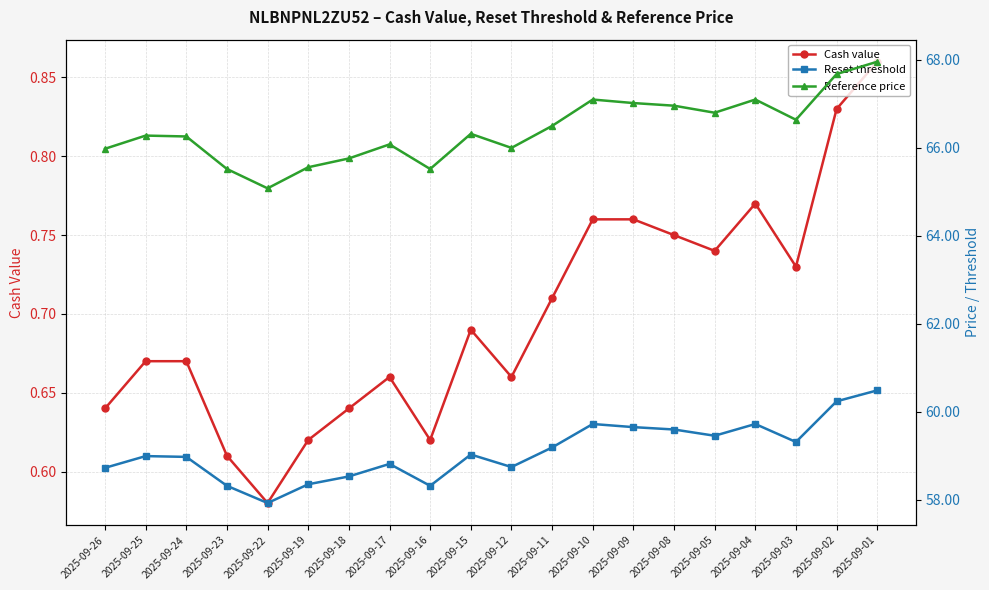

What are all the series names shown in the legend?

Cash value, Reset threshold, Reference price